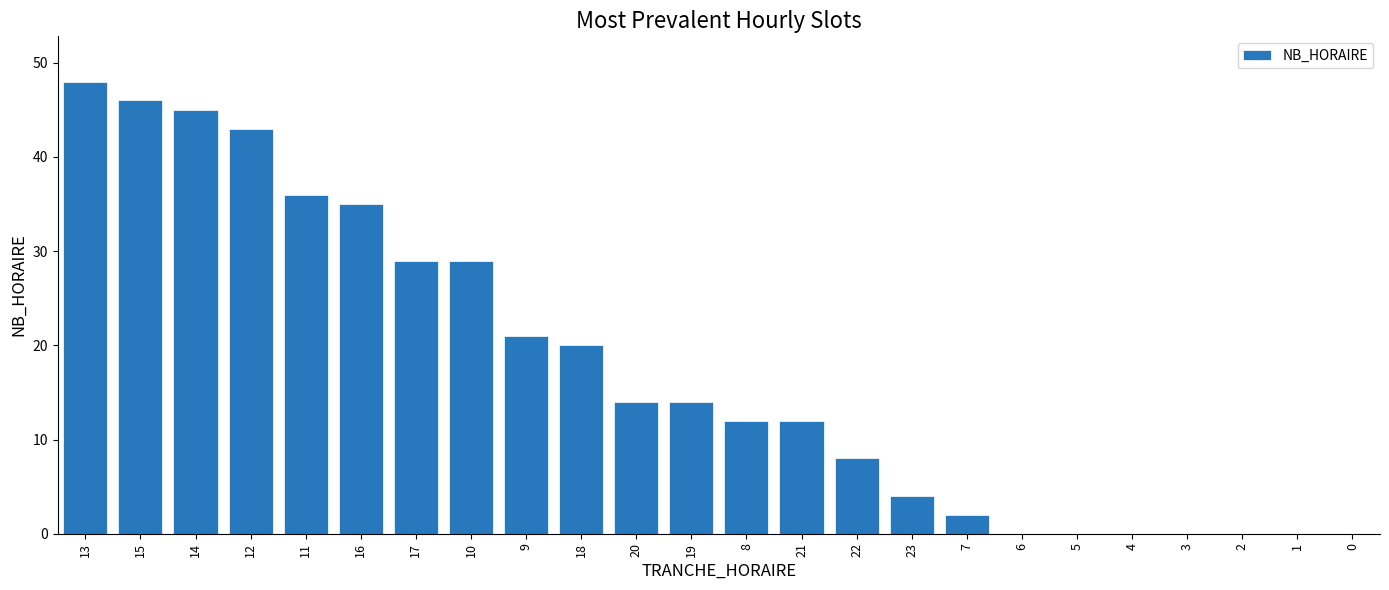

What is the sum of the values at 9 and 10?

50